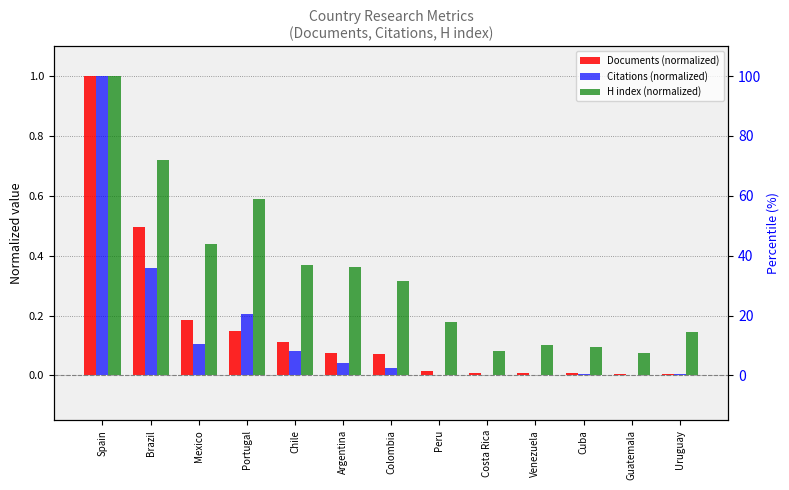

What is the maximum value for Citations (normalized)?

1.0